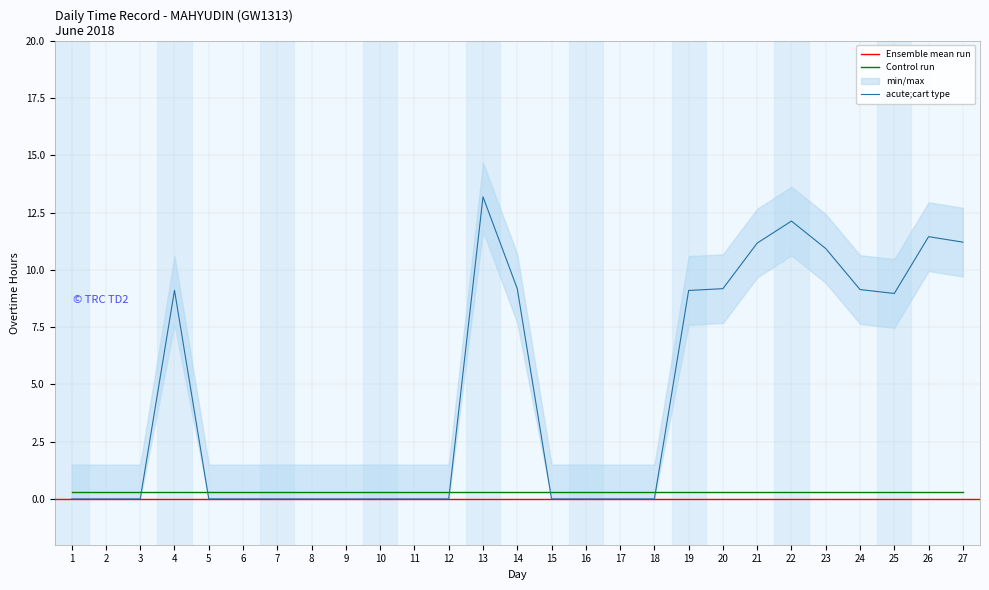

List the labels in order of value, smallest first.

1, 2, 3, 5, 6, 7, 8, 9, 10, 11, 12, 15, 16, 17, 18, 25, 19, 4, 24, 14, 20, 23, 21, 27, 26, 22, 13